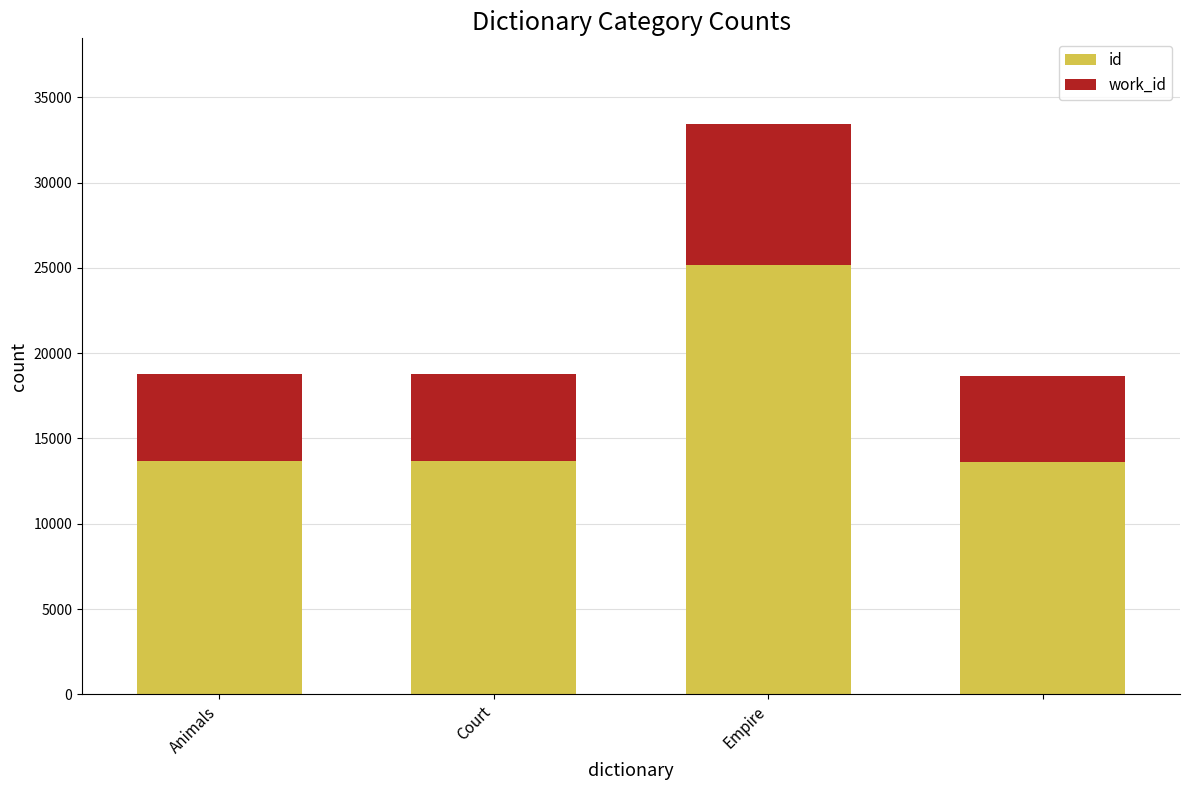

What is the difference between the maximum and second lowest values in the id series?

11469